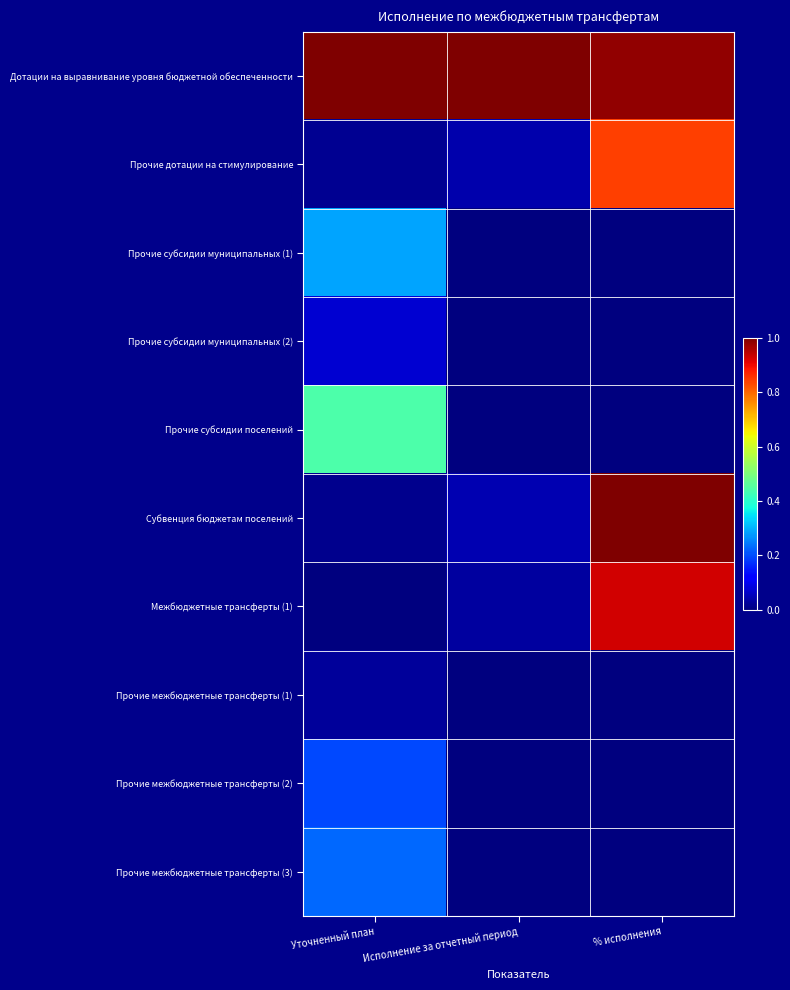

At which category is the sum across all series the highest?

% исполнения